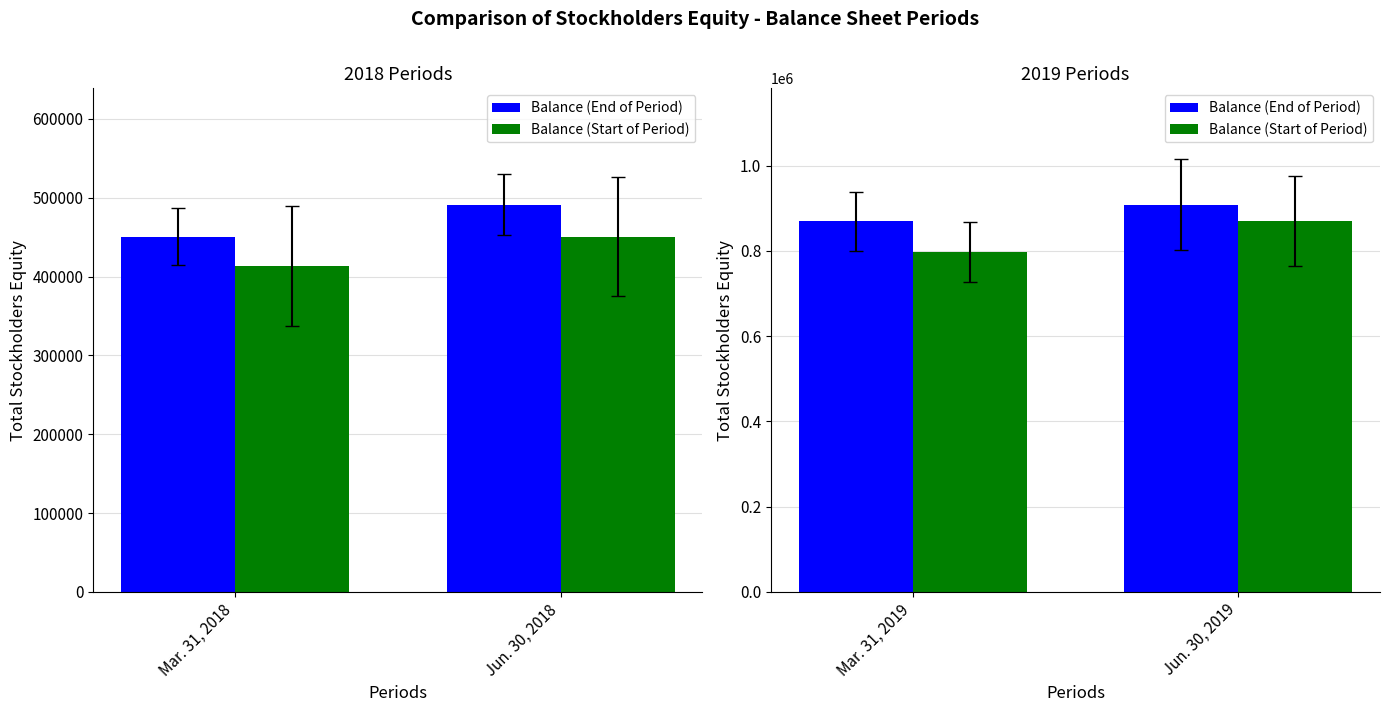

At Mar. 31, 2019, list the series in order from smallest to largest.

Balance (Start of Period), Balance (End of Period)